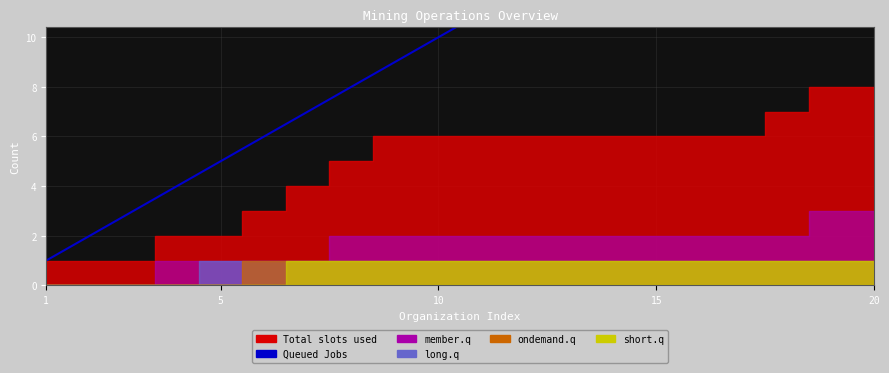

Which label corresponds to the smallest value in the chart?

1